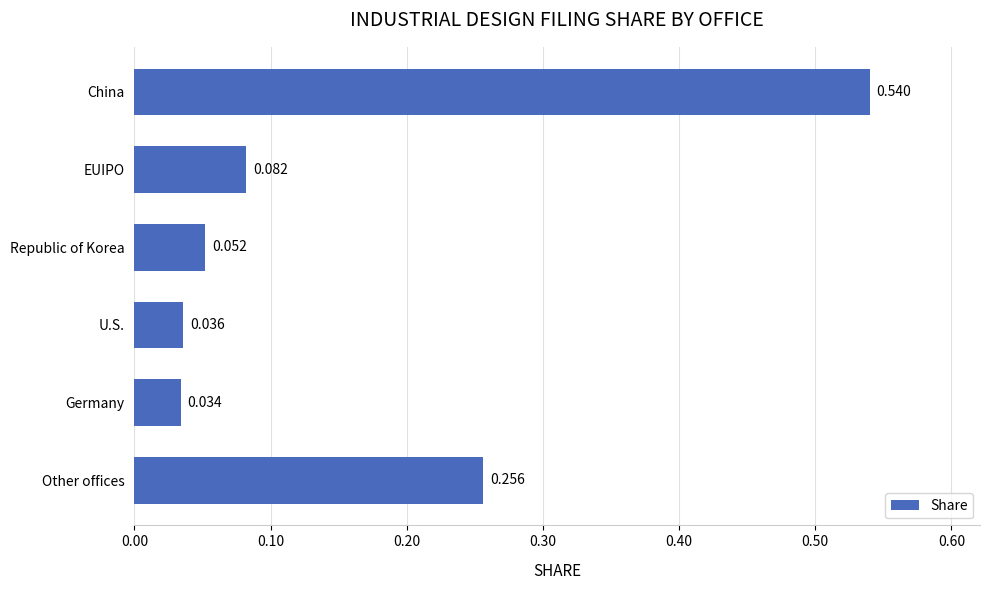

At which category does the chart reach its peak across all series?

China